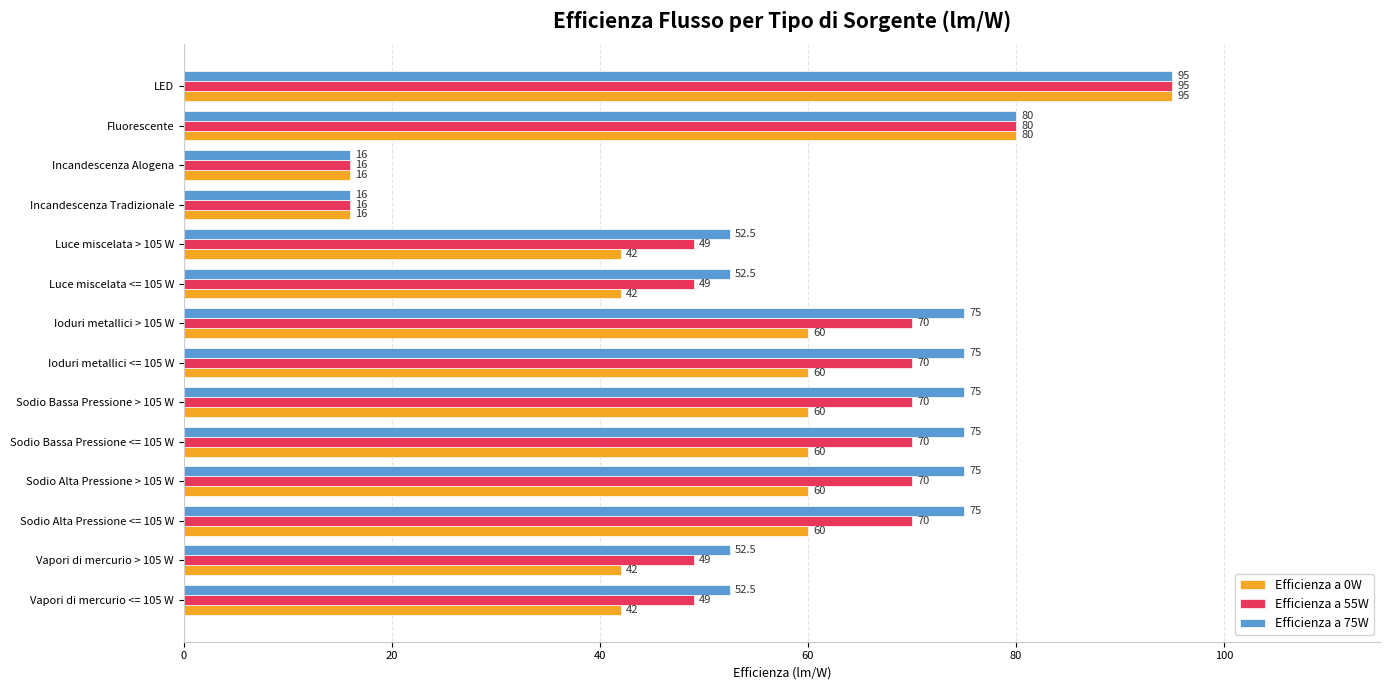

Is it true that Efficienza a 75W equals 28.1 at LED?

False